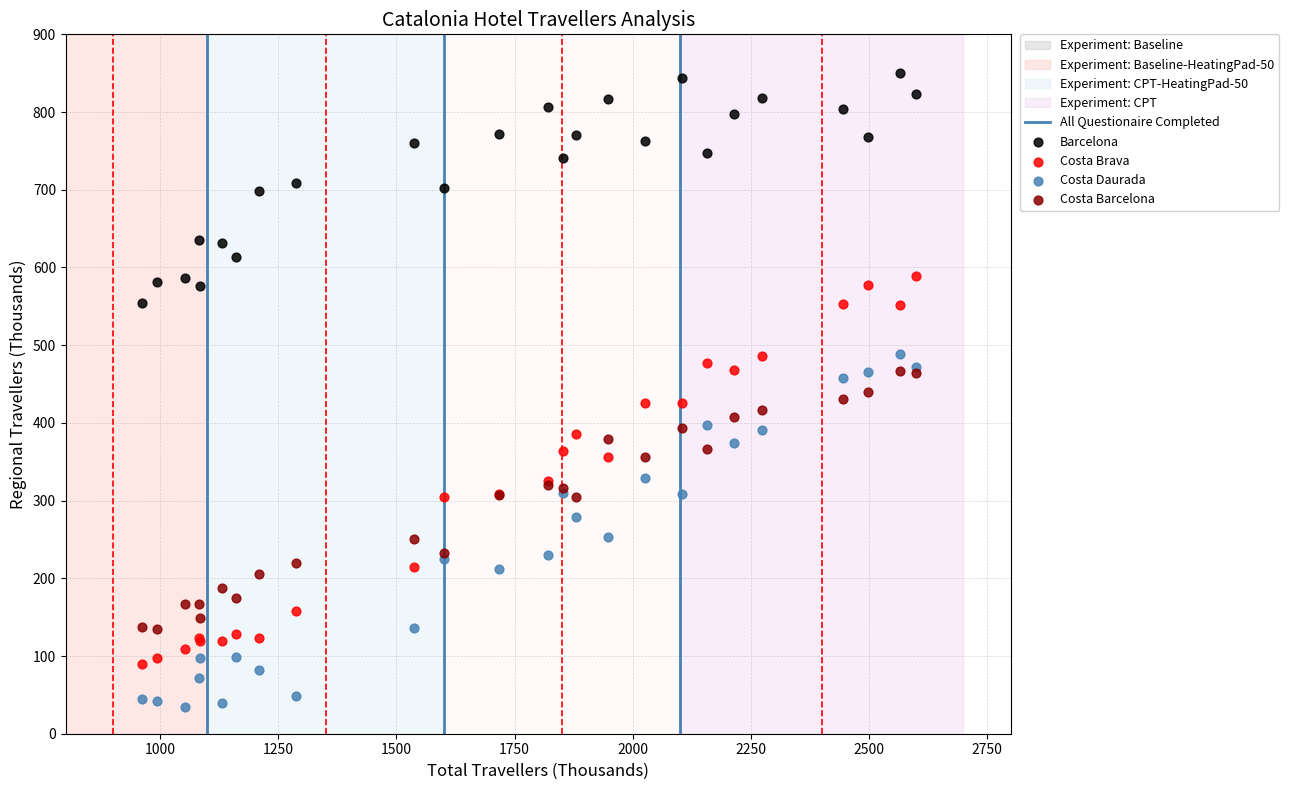

What is the X range (max minus min) for the scatter plot?

1639.0